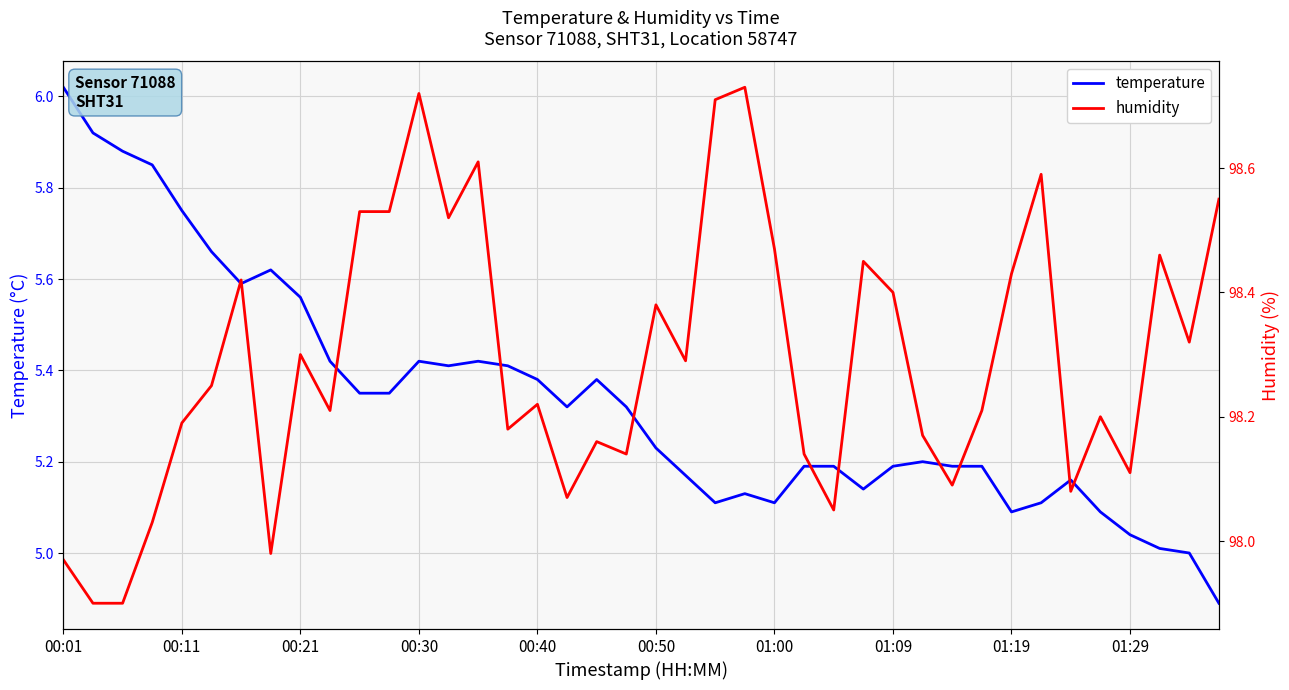

How many data points does each series have?

40